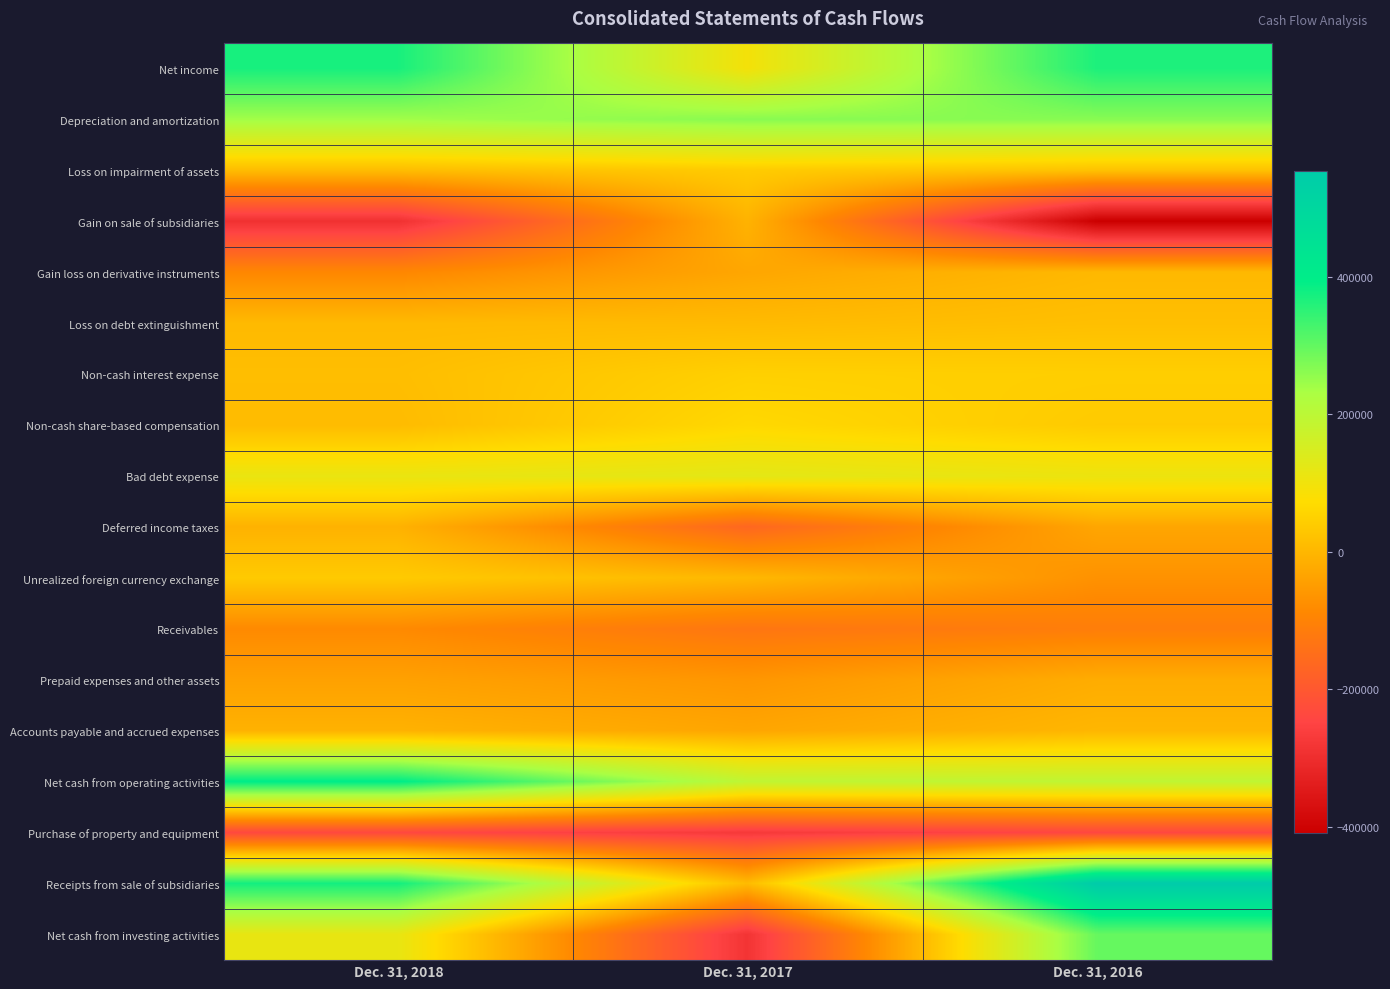

Count the number of categories in the chart.

3